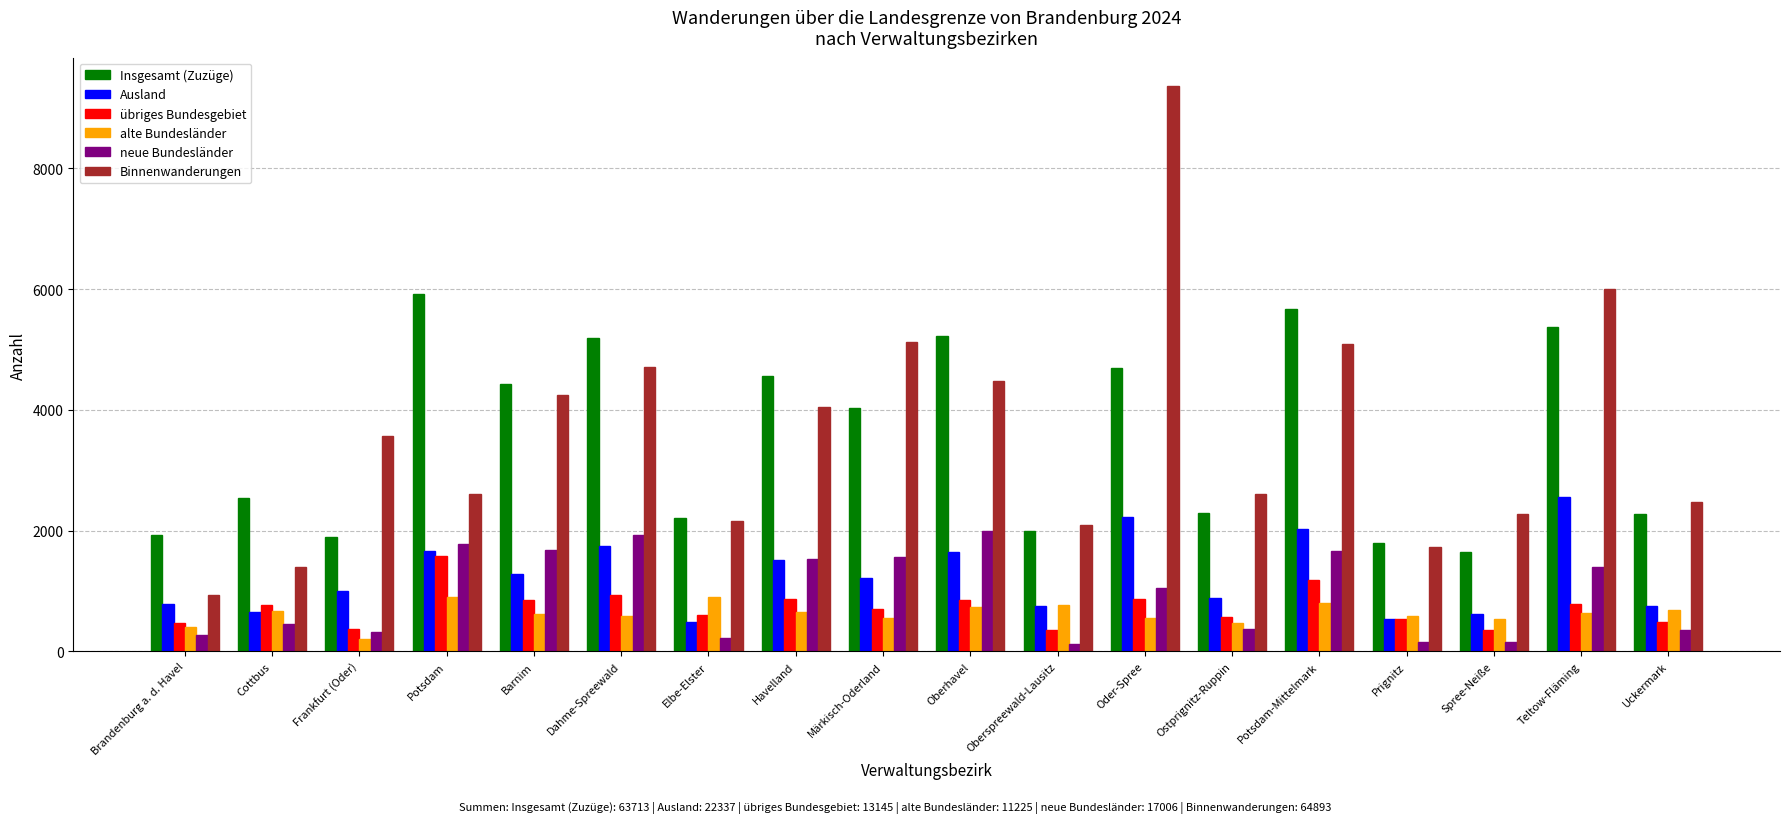

What is the maximum value shown in the chart?

9365